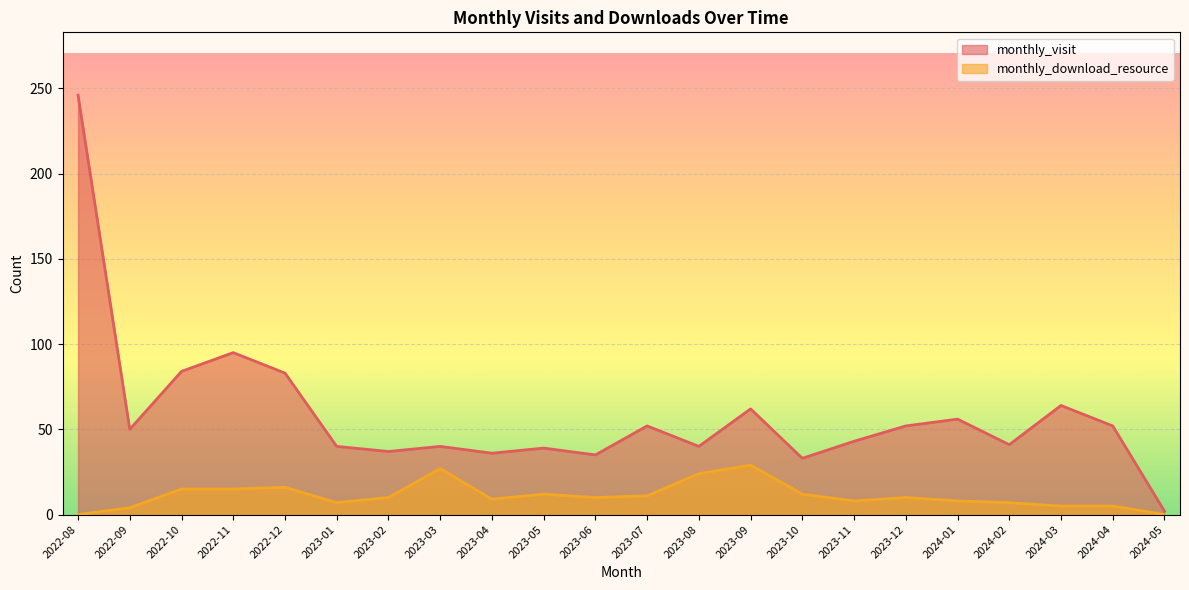

What is the sum of the monthly_download_resource values at 2022-09 and 2023-07?

15